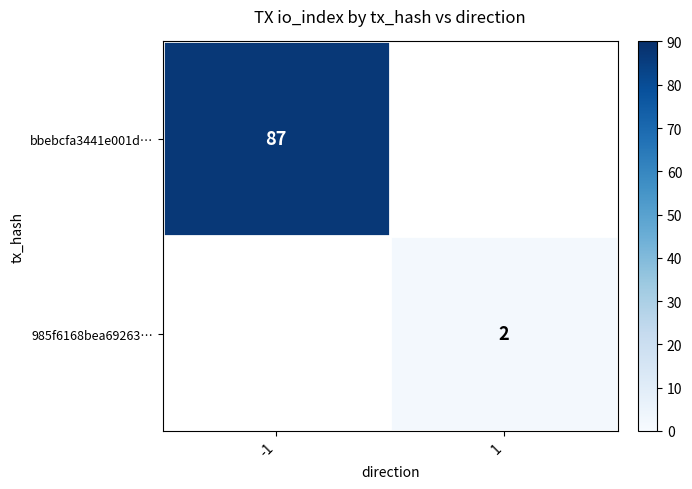

Is it true that 985f6168bea69263… equals 1 at 1?

False